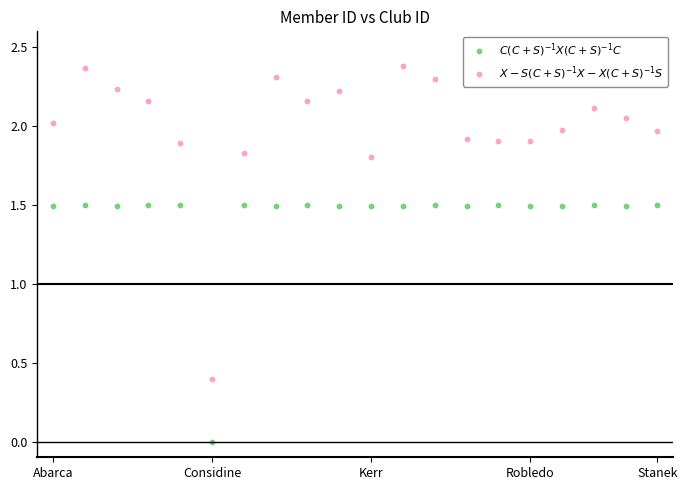

Which series reaches the minimum Y coordinate?

$C(C+S)^{-1}X(C+S)^{-1}C$